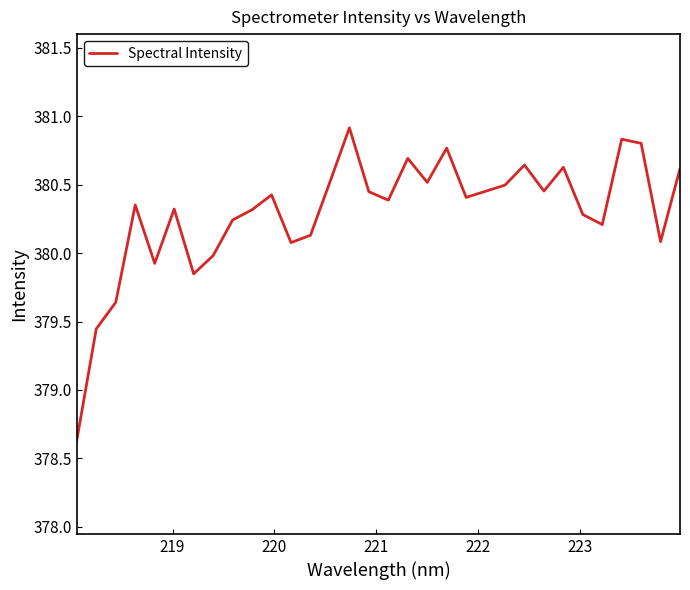

How many interior local peaks (higher than both neighbors) does the data have?

9